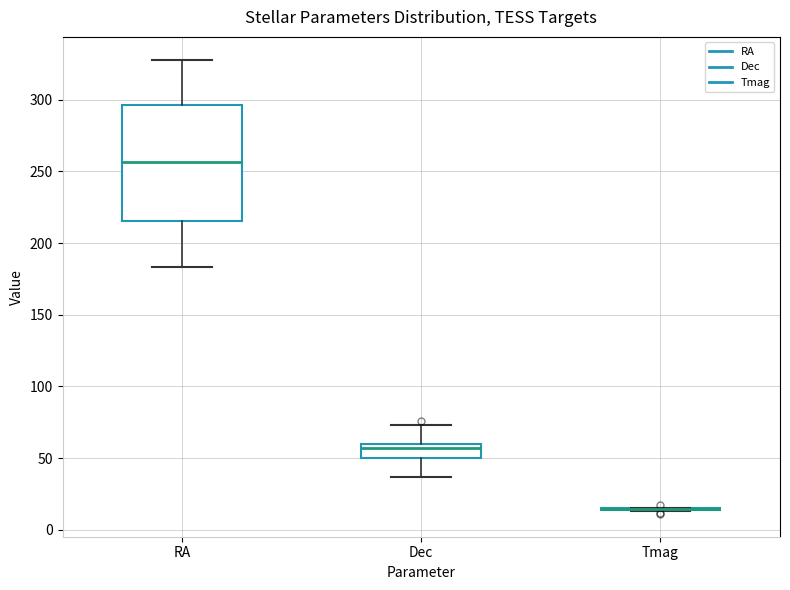

Where is the lower edge of the box for RA on the y-axis? The values are not printed on the chart, so give them approximately, as read against the axis.

215